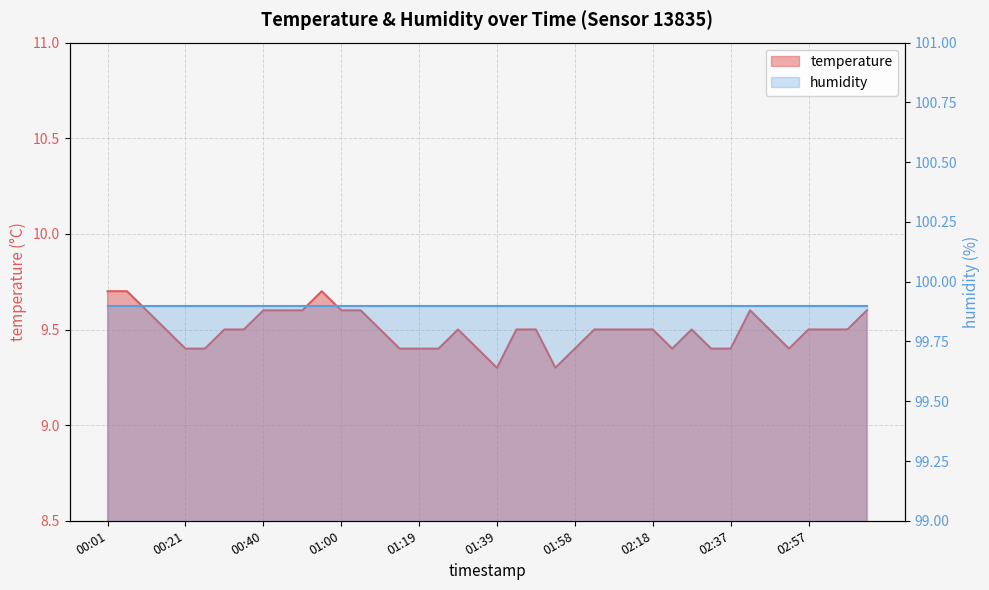

What is the average value?

9.5